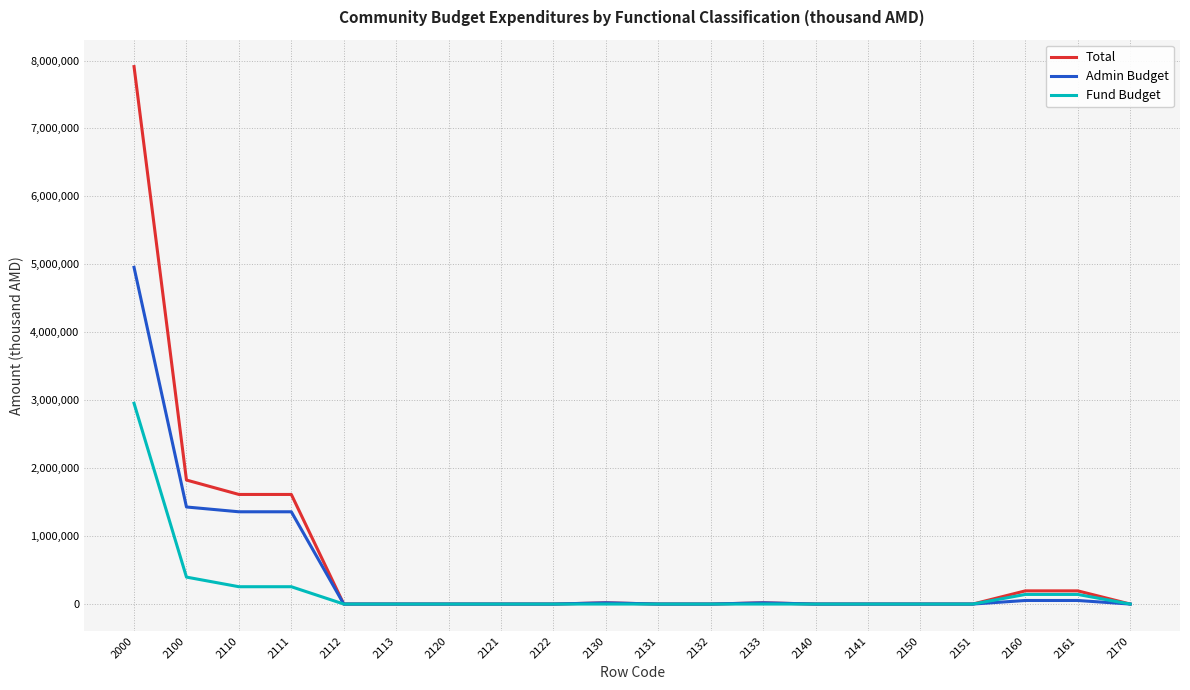

Which series has the largest range (max minus min)?

Total